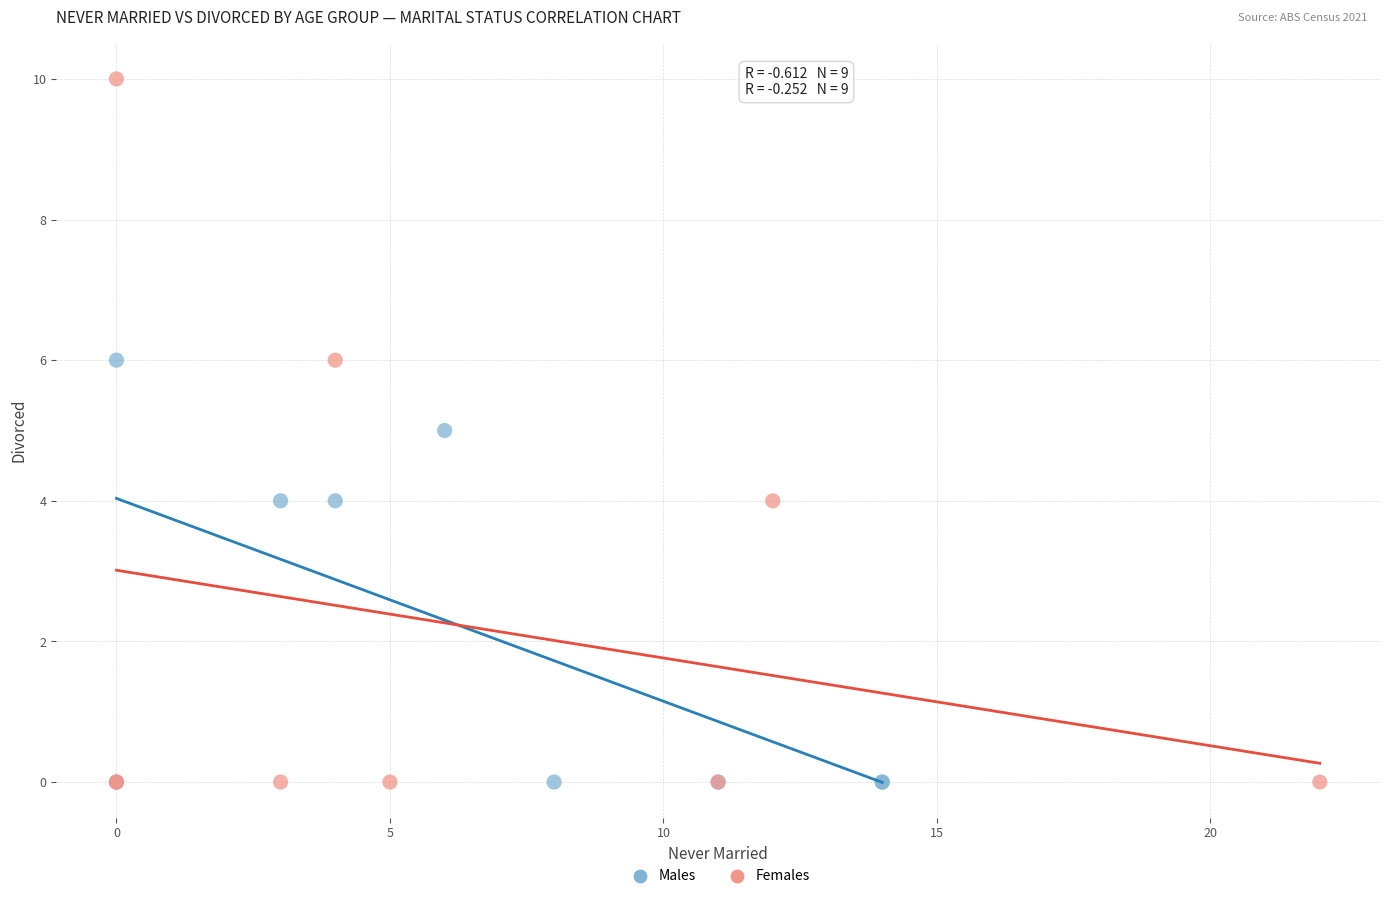

What are all the series names shown in the legend?

Males, Females